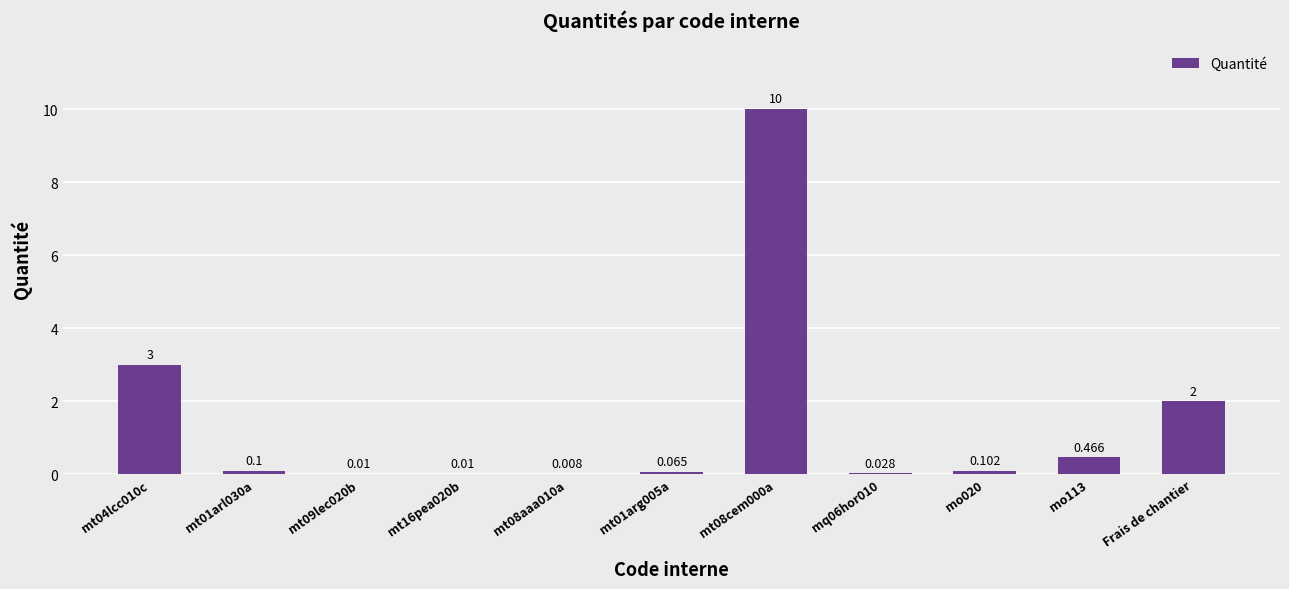

What is the maximum value shown in the chart?

10.0